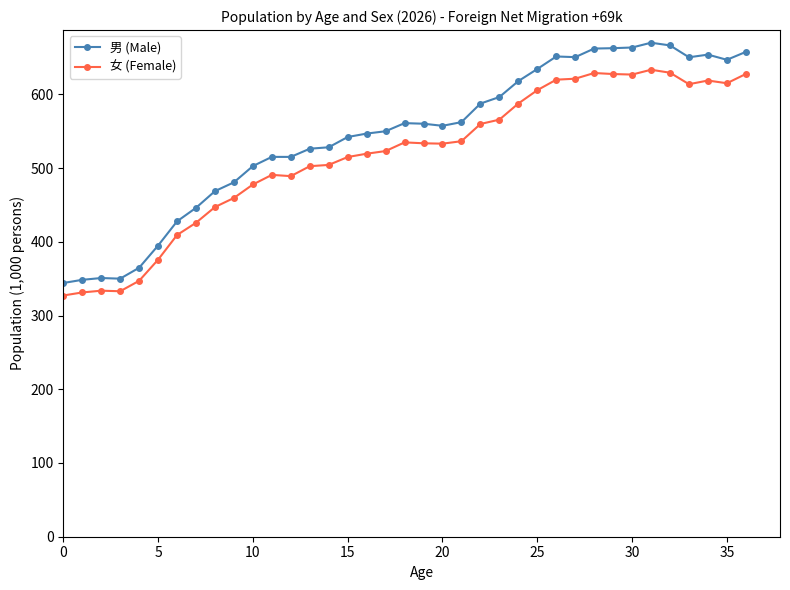

In 女 (Female), how many points are lower than both neighbors (excluding endpoints)?

6